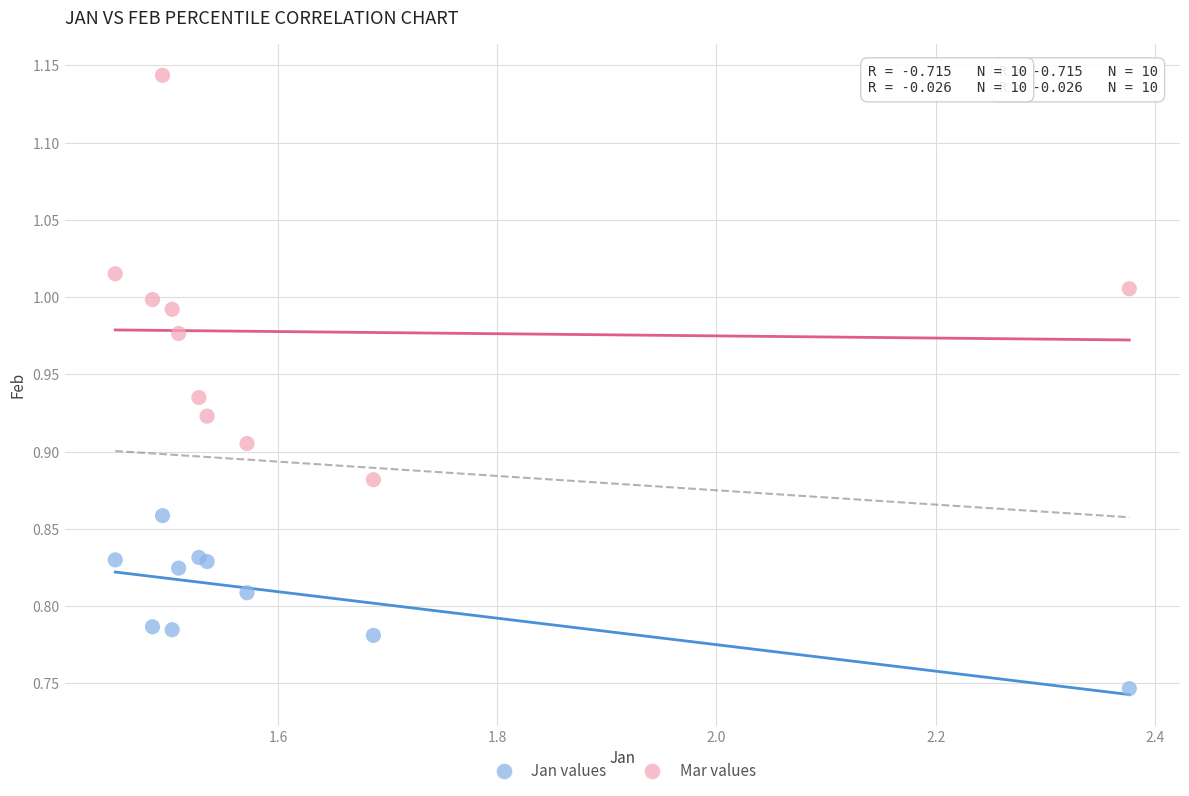

Which series reaches the minimum Y coordinate?

Jan values